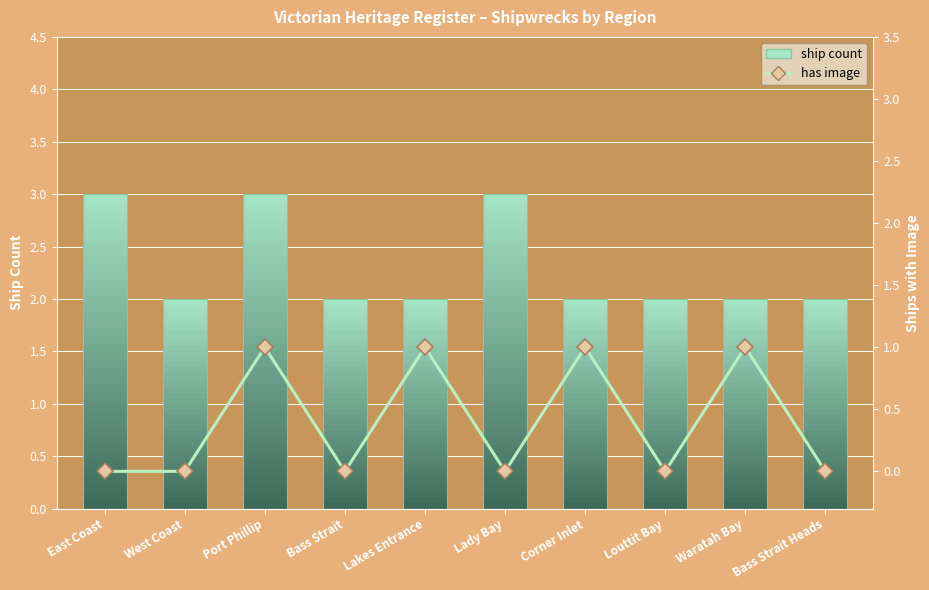

Does the chart contain stacked bars?

No